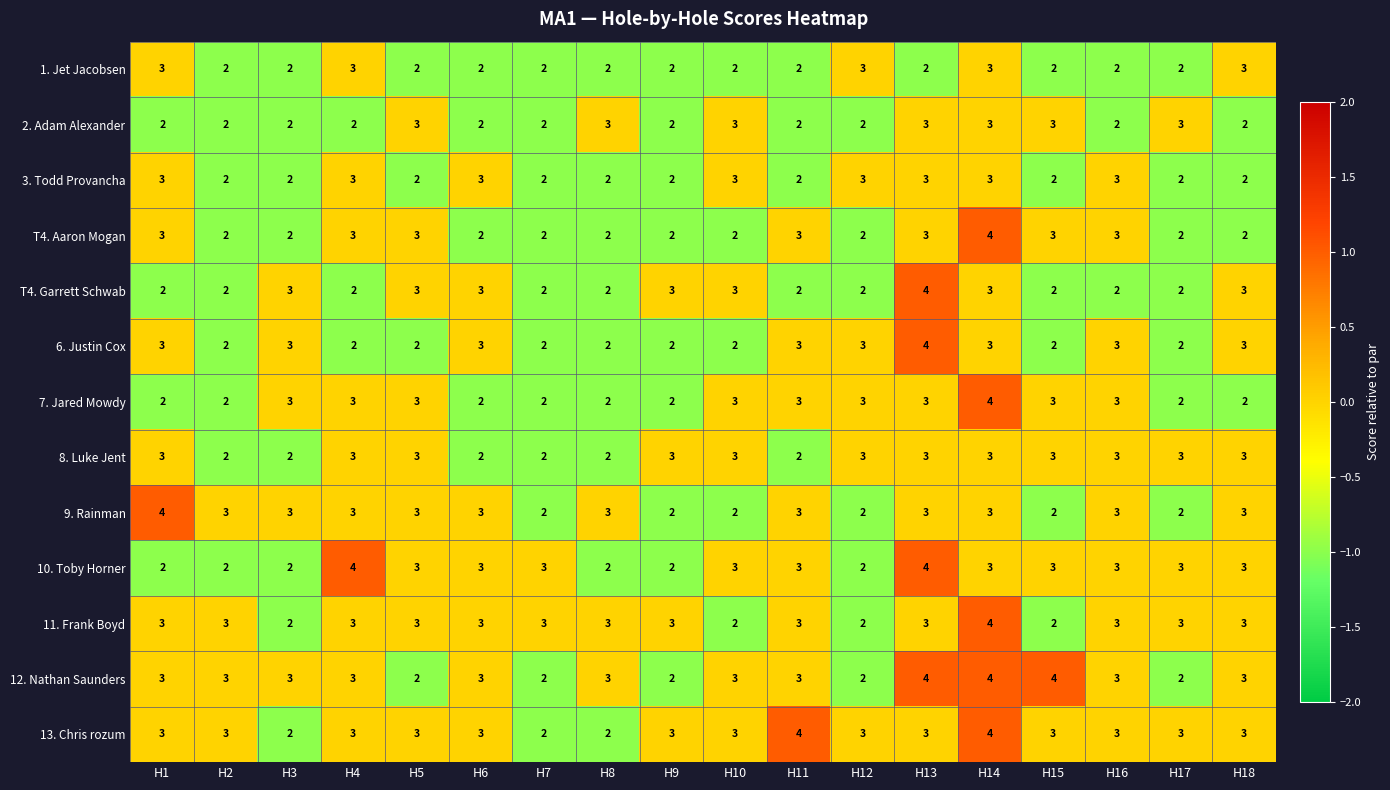

What is the sum of all 3. Todd Provancha values?

44